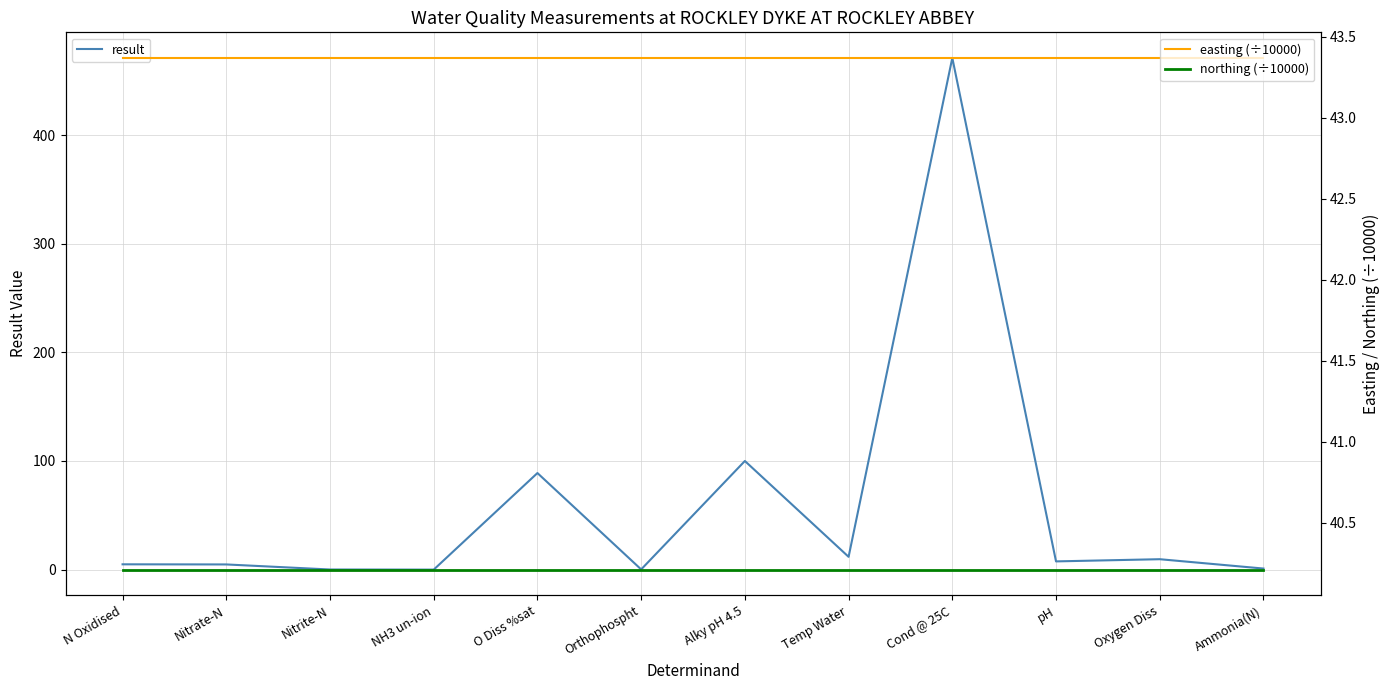

True or false: easting (÷10000) and northing (÷10000) intersect in this chart.

False